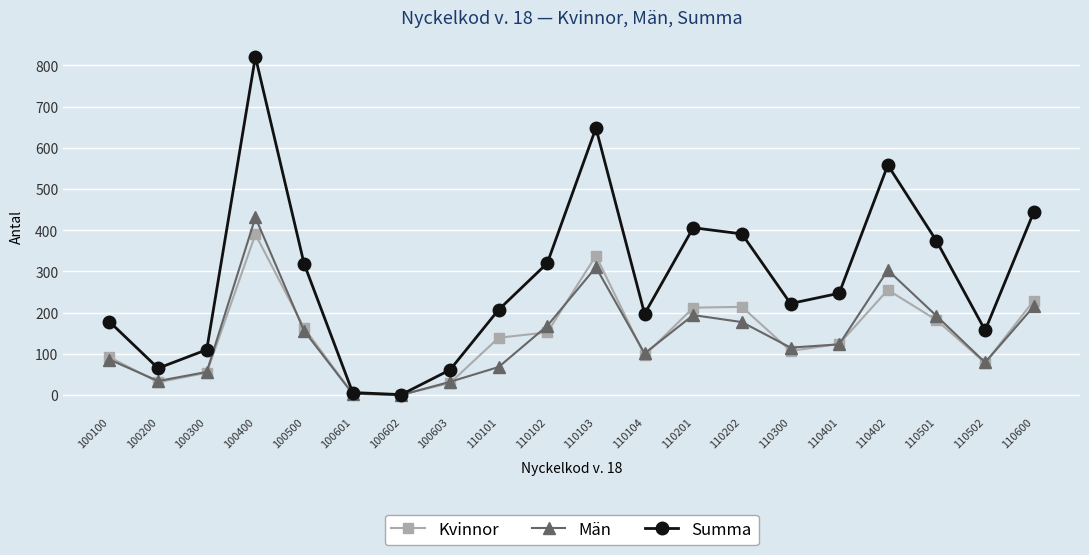

What is the average value of the Män series?

142